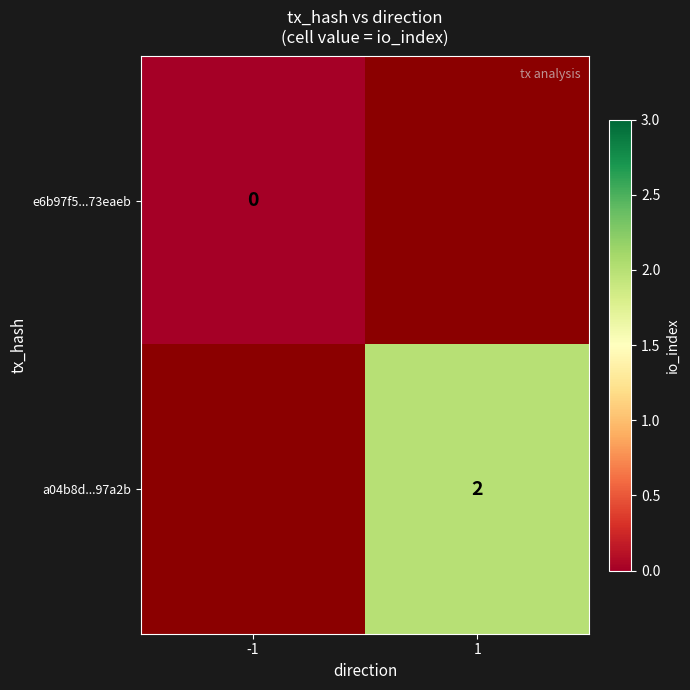

Is the value of a04b8d...97a2b at 1 greater than the value of e6b97f5...73eaeb at -1?

Yes